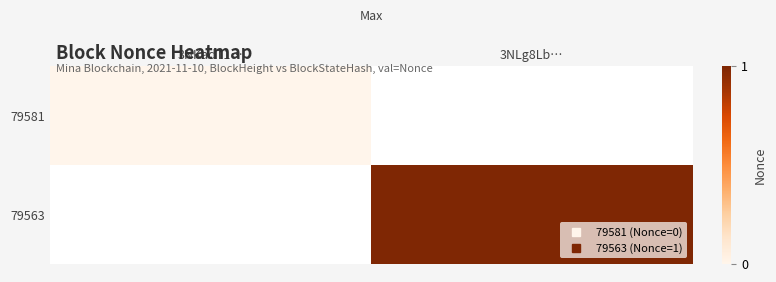

At 3NLg8Lb…, list the series in order from largest to smallest.

79581, 79563